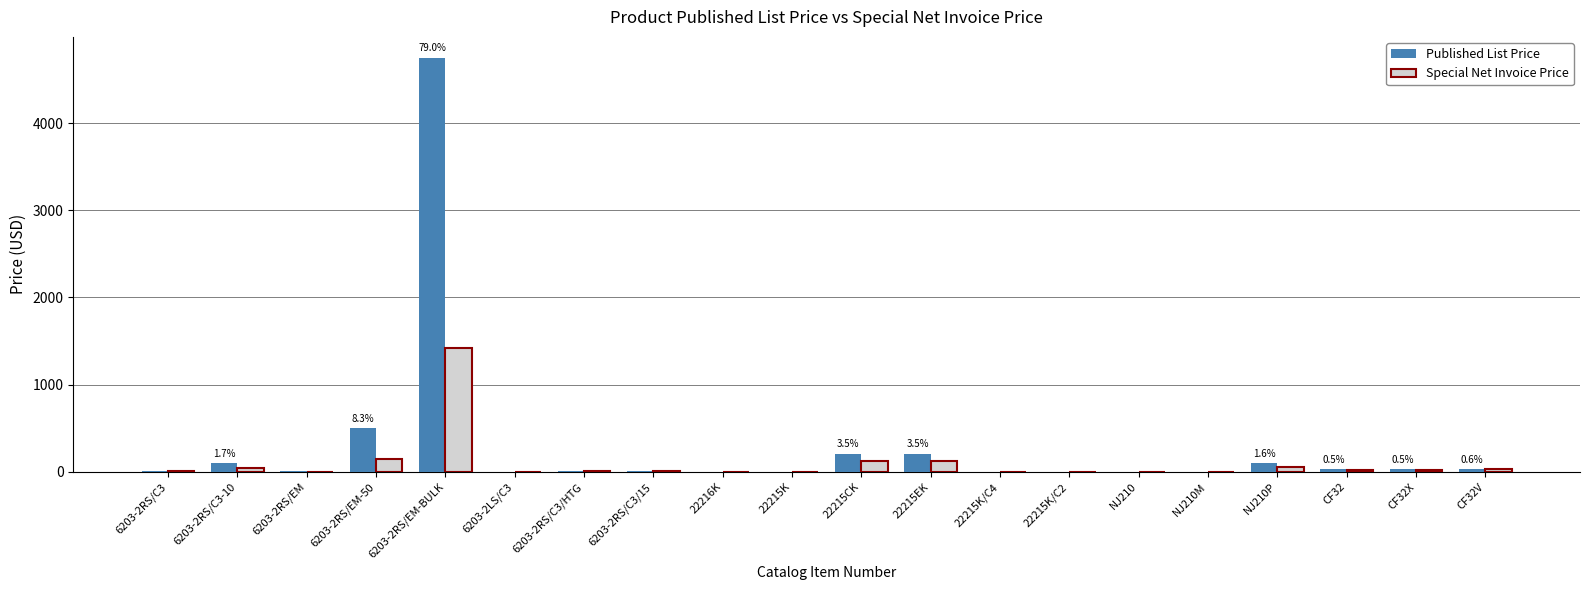

Is the value of Special Net Invoice Price at 6203-2RS/C3/HTG greater than the value of Published List Price at 6203-2RS/EM-BULK?

No